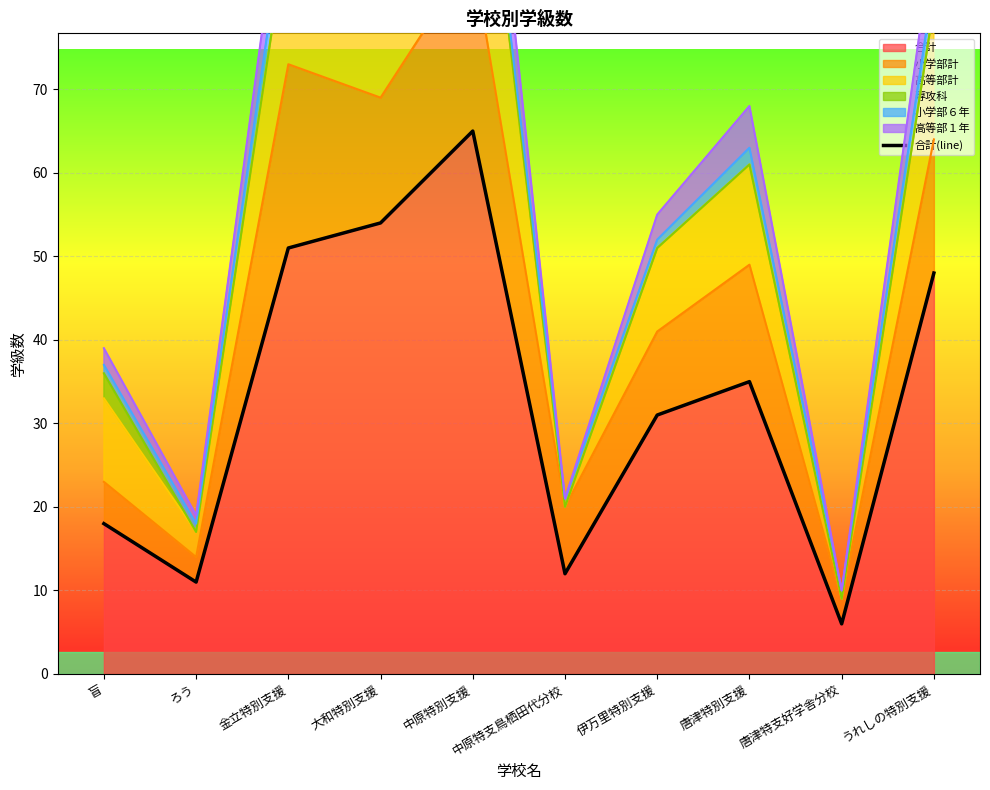

True or false: the data shows 54 at 大和特別支援.

True